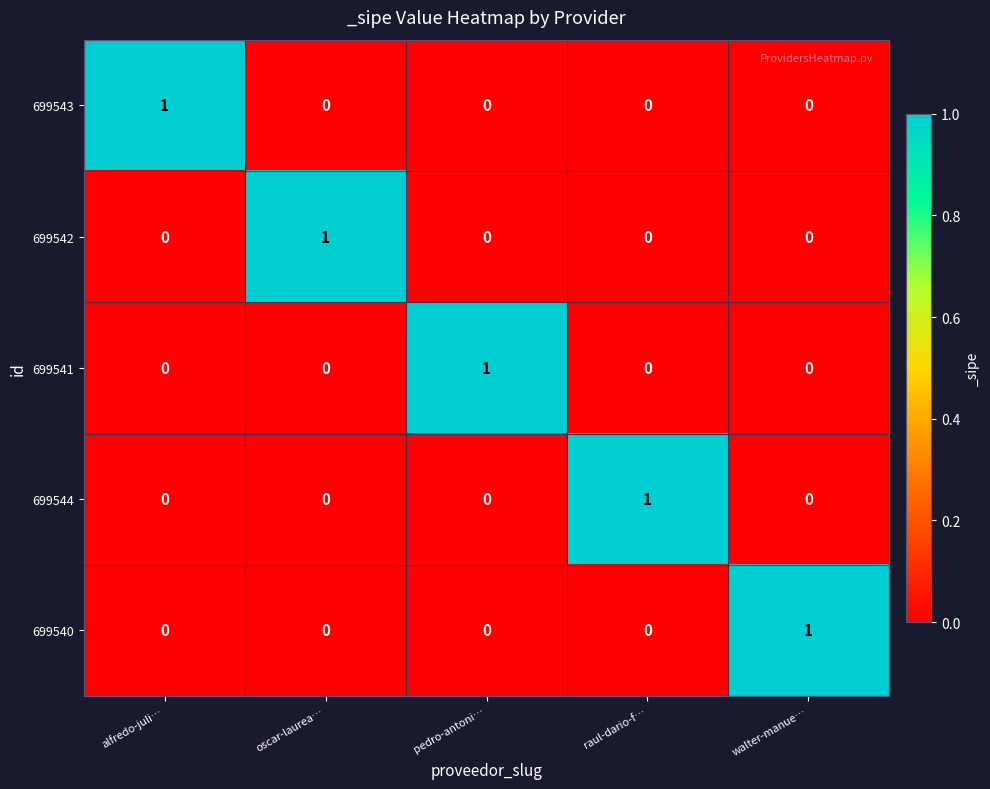

At how many categories does at least one series exceed 0?

5